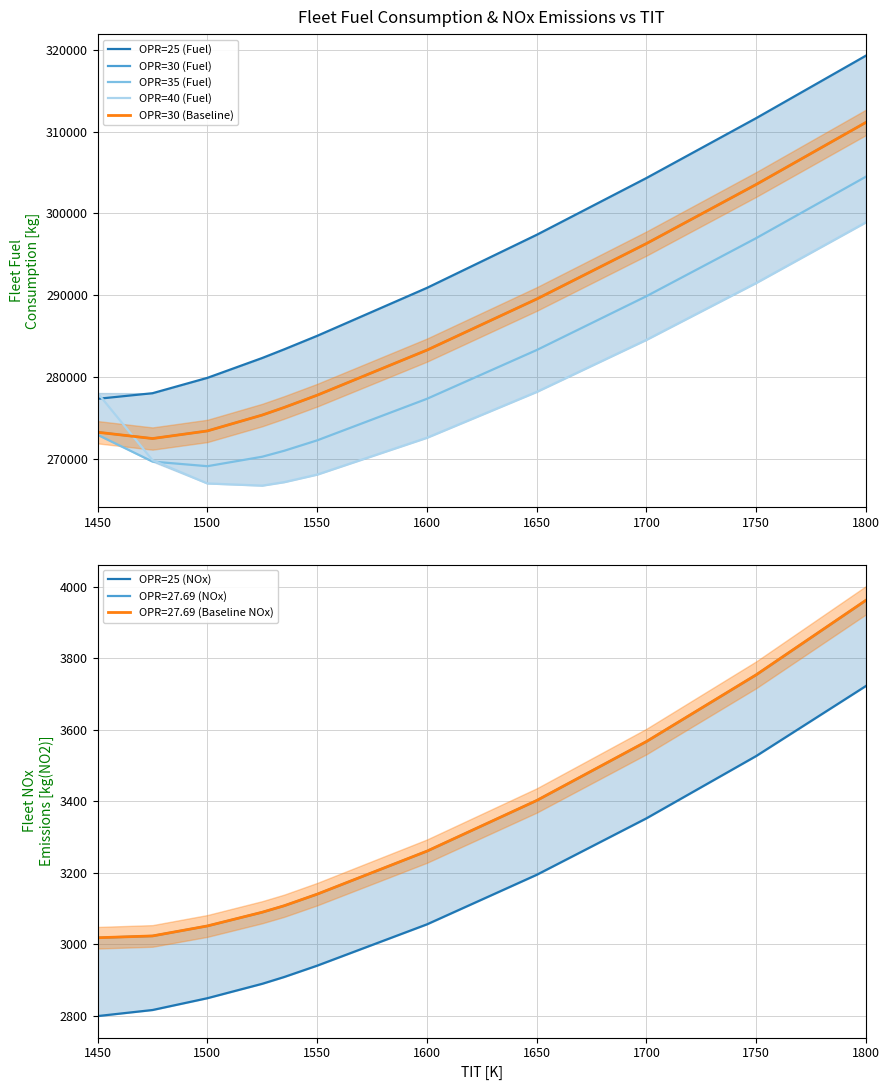

What is the value of the OPR=30 (Baseline) point at the 8th from the left?

289523.2